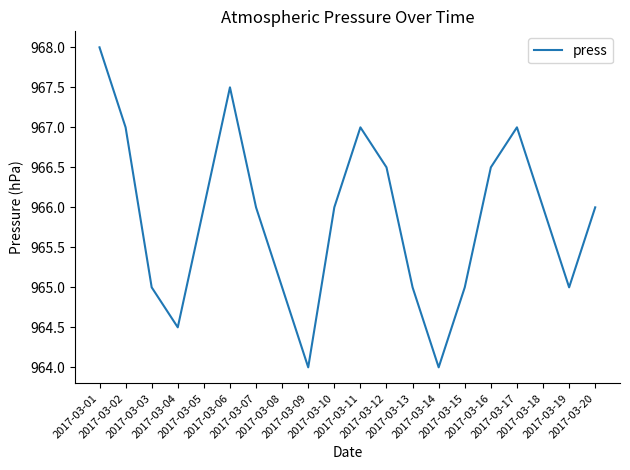

What is the greatest value displayed?

968.0